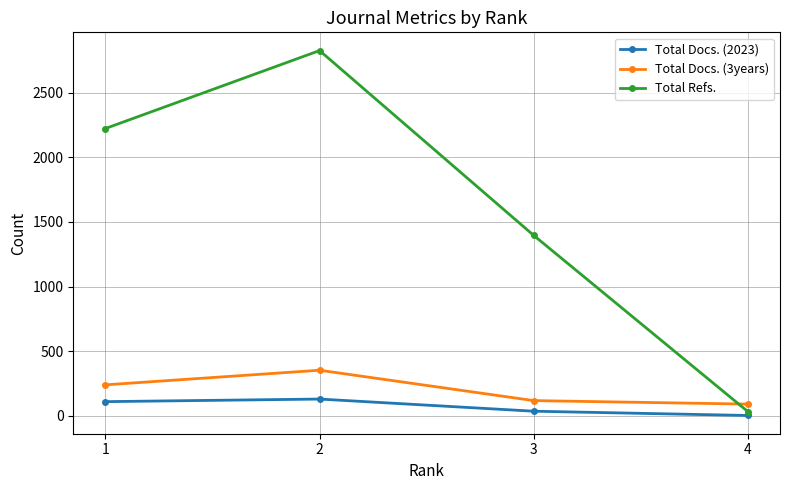

Which category has the lowest value in the Total Refs. series?

4